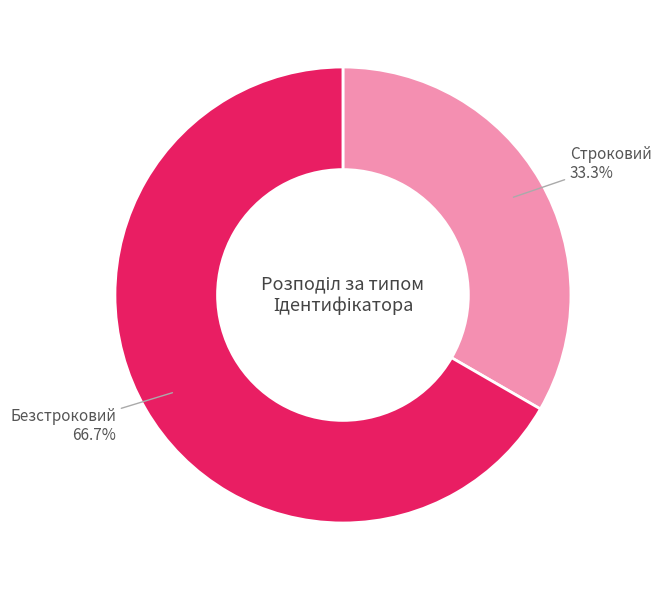

Combined, what portion of the pie is Безстроковий and Строковий?

100.0%